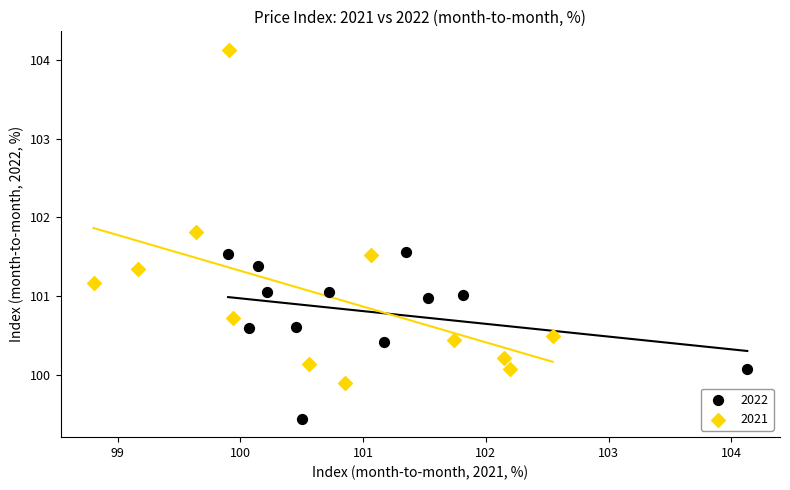

What are all the series names shown in the legend?

2022, 2021